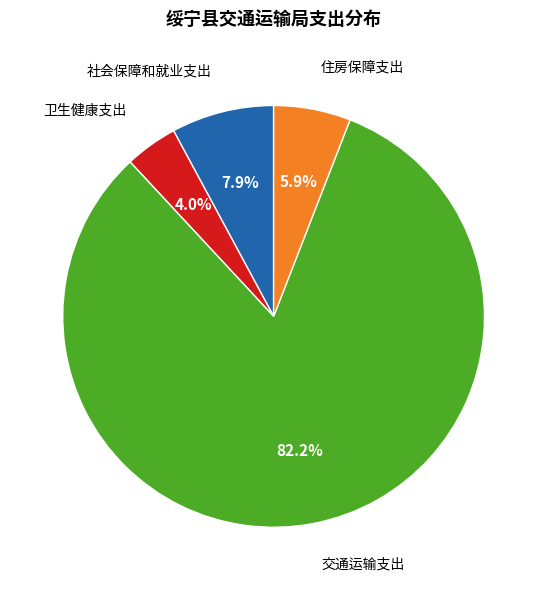

Does any single category account for the majority?

Yes